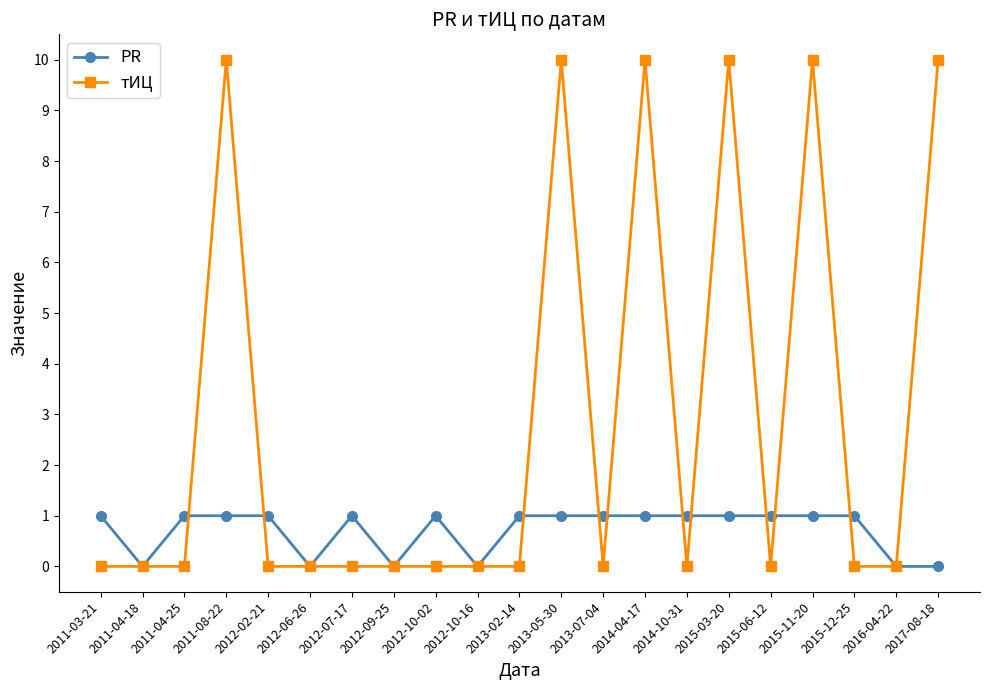

Is it true that PR equals 1 at 2015-03-20?

True